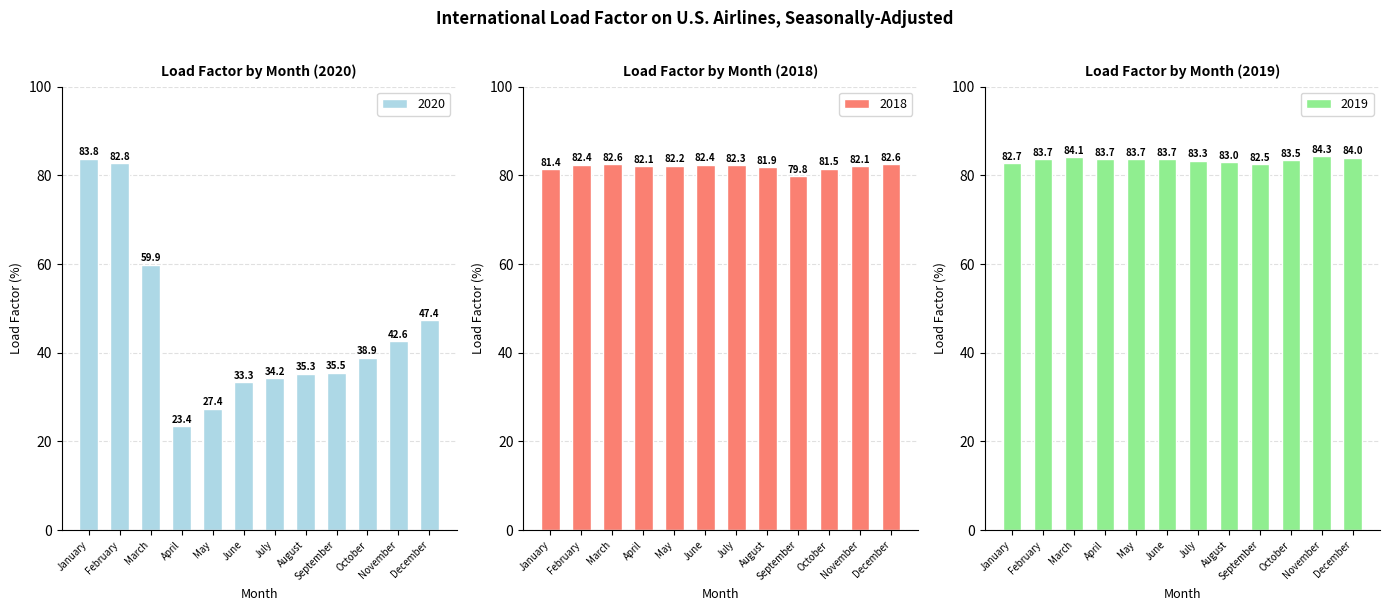

What is the difference between the 2018 values at January and September?

1.6